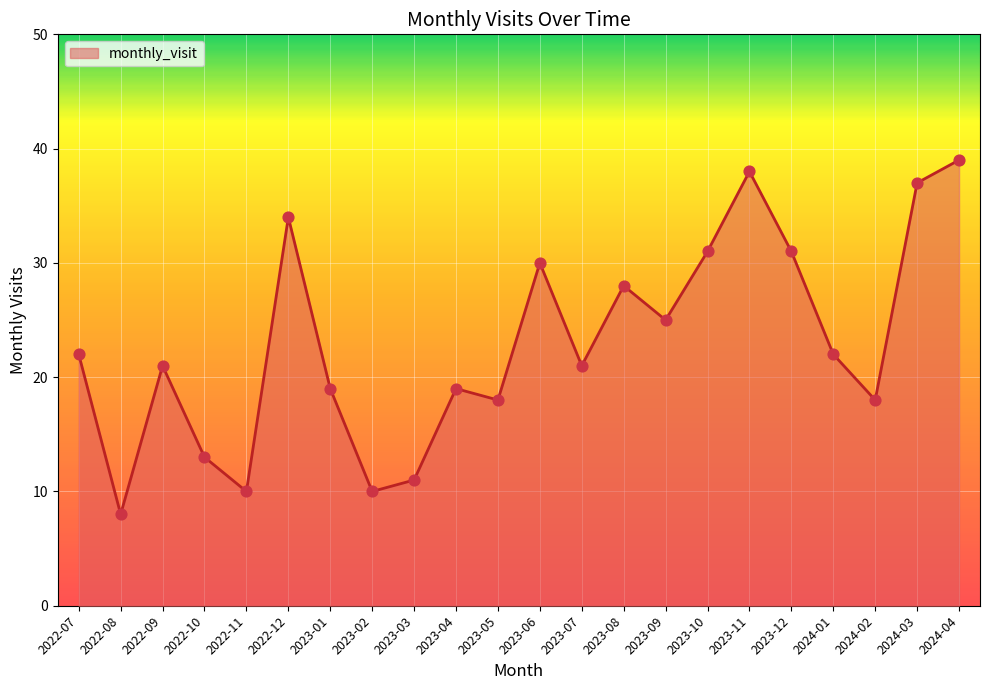

Which has a higher value, 2023-05 or 2023-04?

2023-04